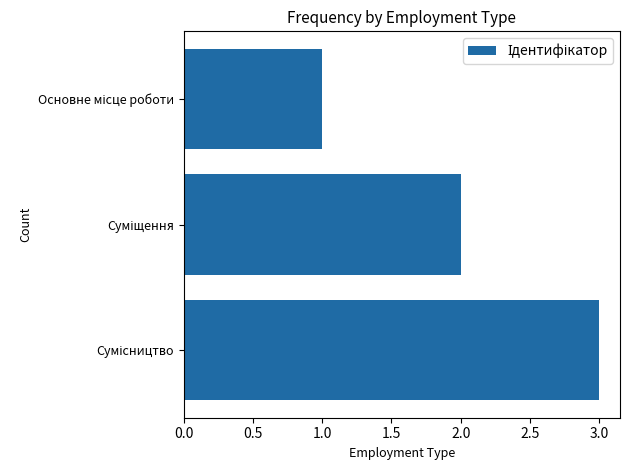

What is the greatest value displayed?

3